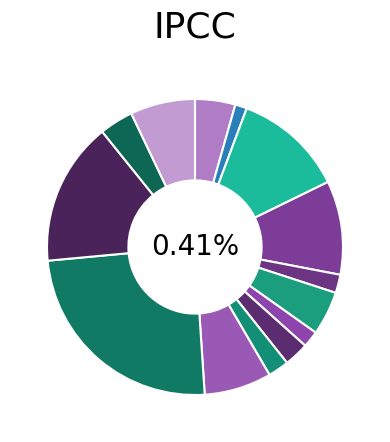

Combined, do Three River Telephone Company and Blair Telephone Co. account for over 50%?

No